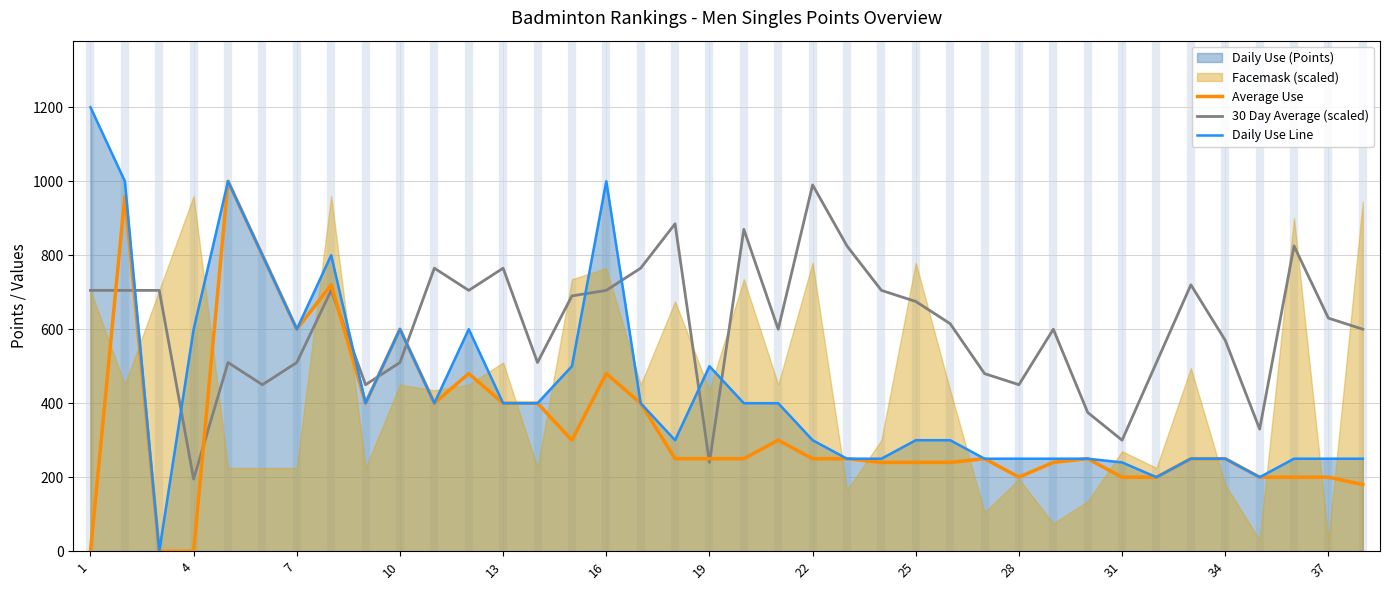

True or false: 30 Day Average (scaled) and Daily Use Line cross at least once.

True